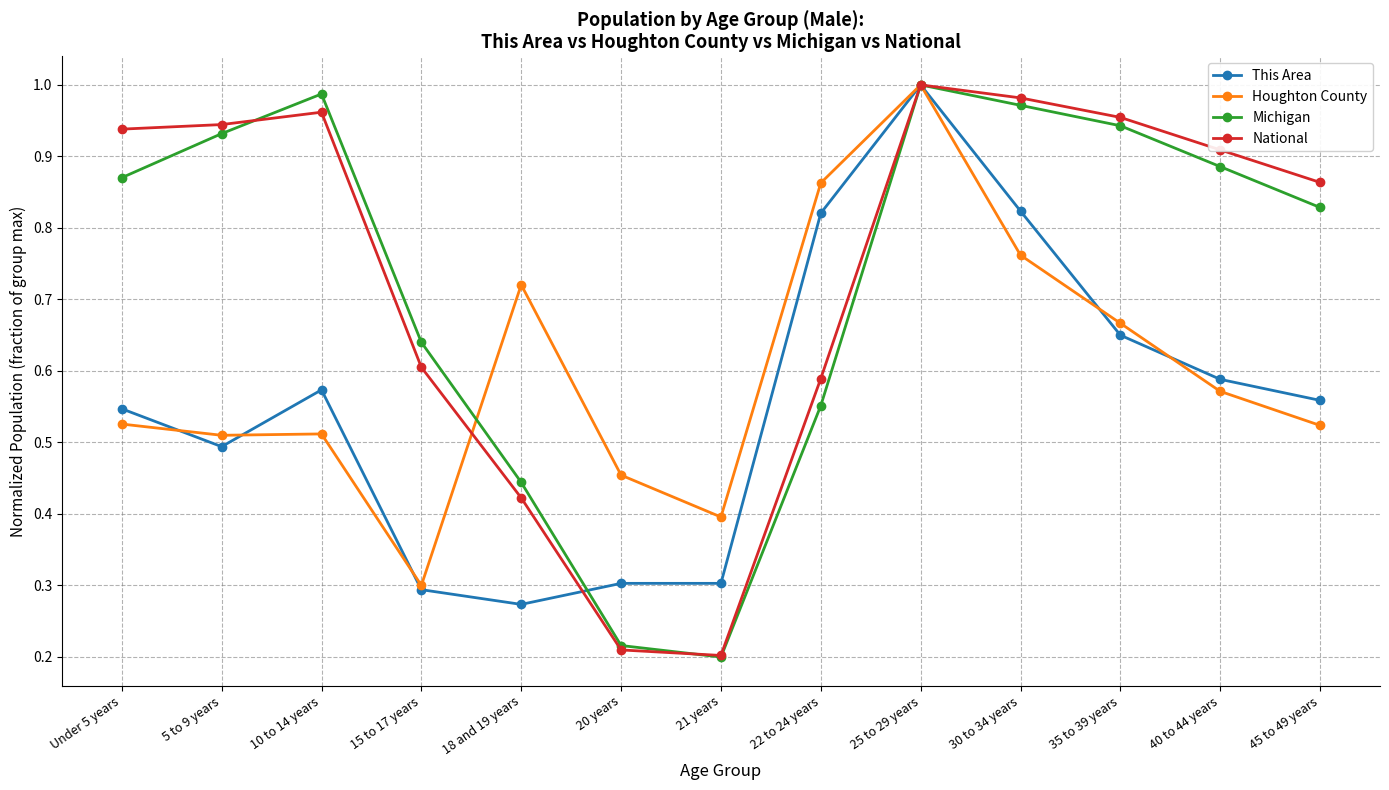

At which category does This Area reach its first local valley?

5 to 9 years